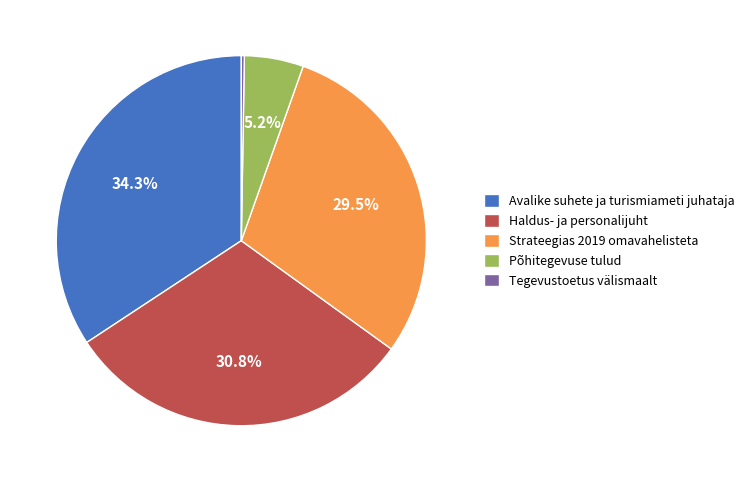

Approximately how many times larger is the value at Haldus- ja personalijuht compared to Strateegias 2019 omavahelisteta?

1.0